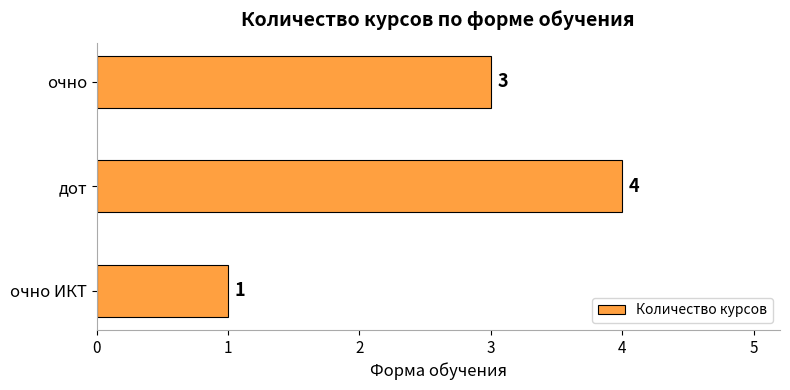

List the labels in order of value, largest first.

дот, очно, очно ИКТ